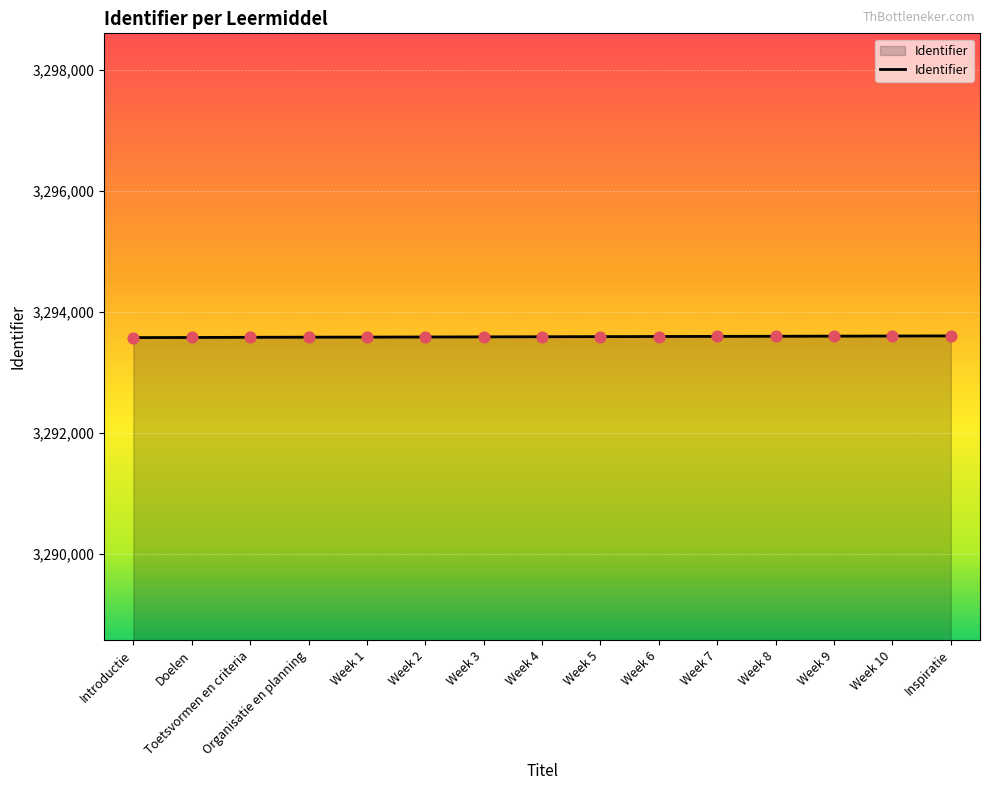

What is the ratio of the value at Doelen to the value at Inspiratie?

1.0